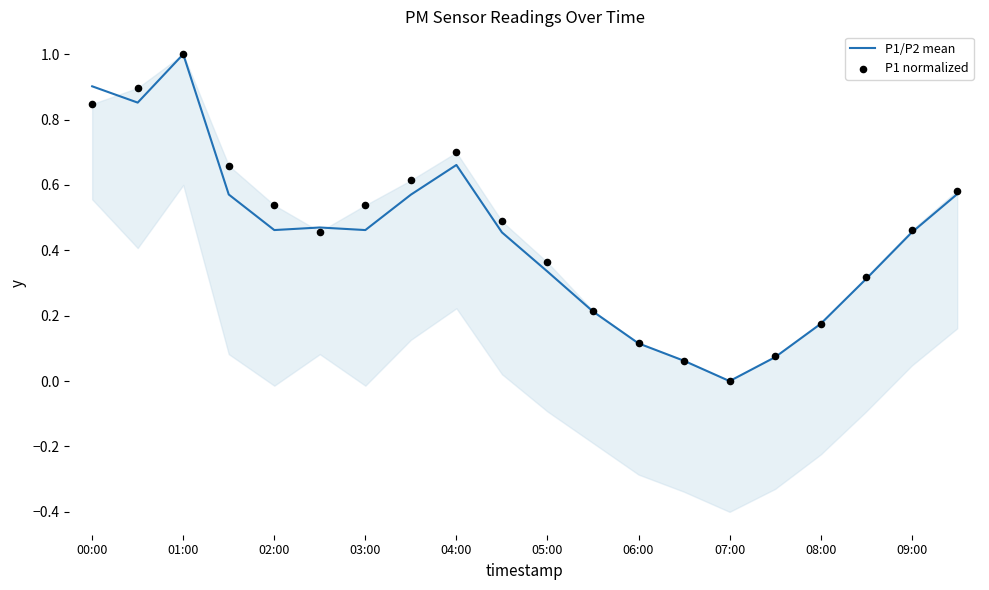

Which series has the largest total across all categories?

P1 normalized